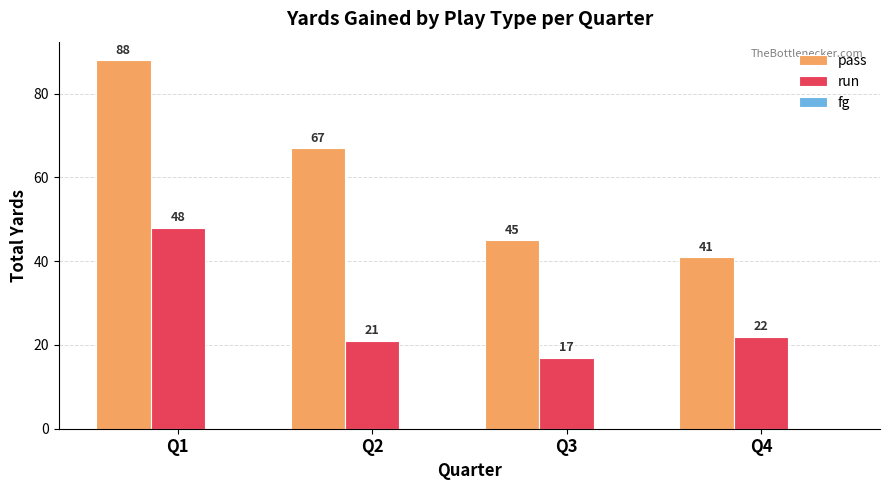

At which category is the sum across all series the highest?

Q1